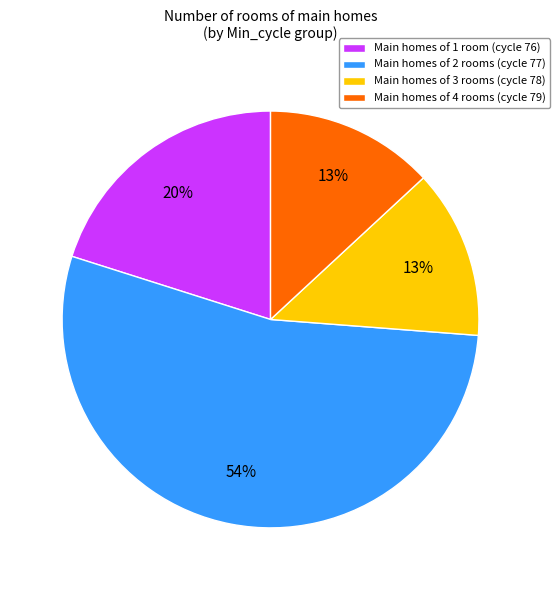

To the nearest percent, what portion does Main homes of 3 rooms (cycle 78) represent?

13%